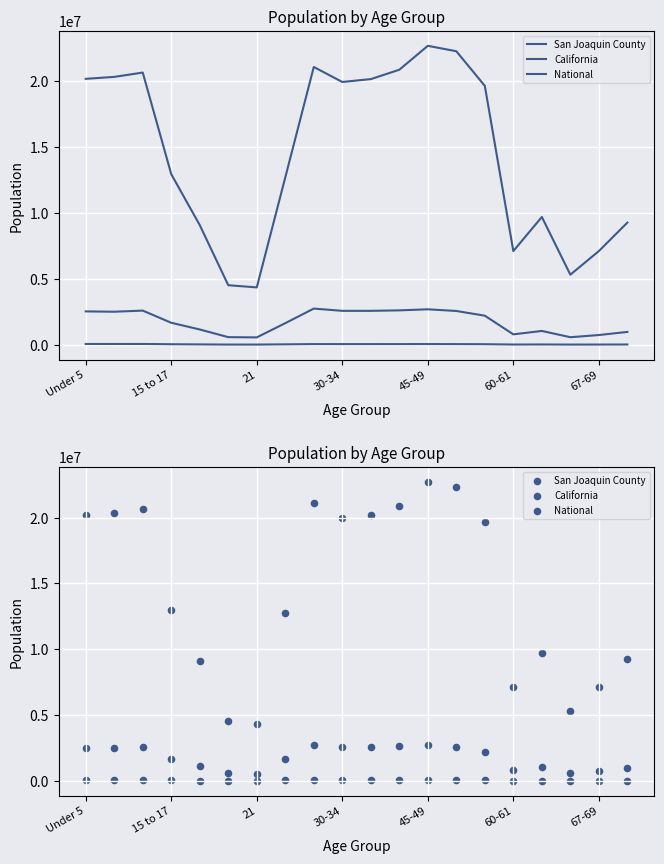

Which series has the widest spread of Y values?

National